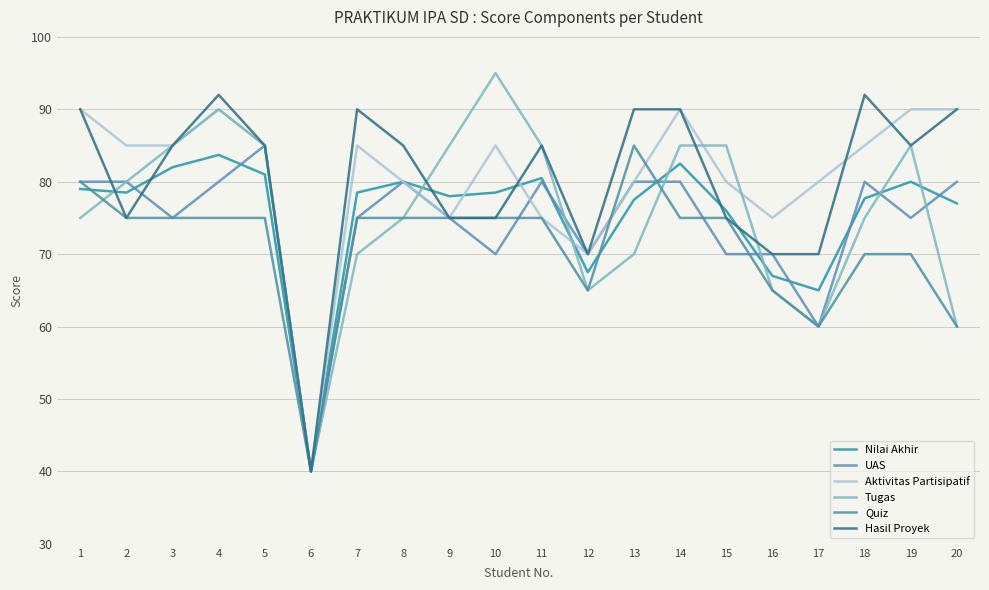

What is the average value of the Tugas series?

75.8